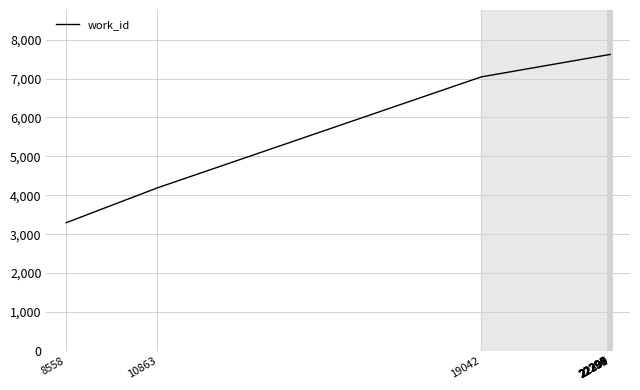

How many series are shown in this chart?

1